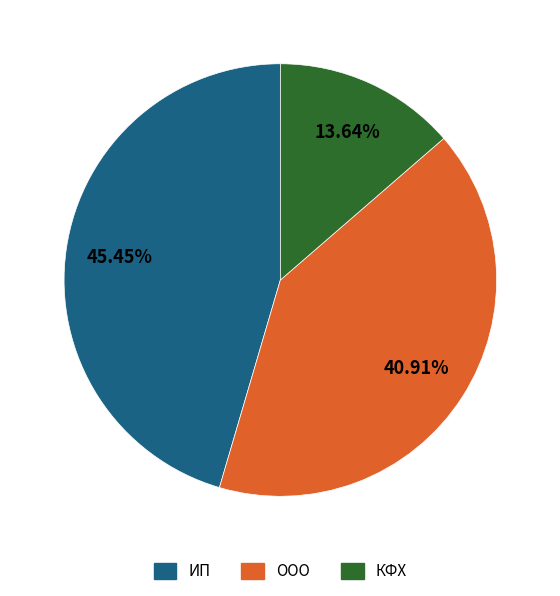

Is there a majority slice in this chart?

No